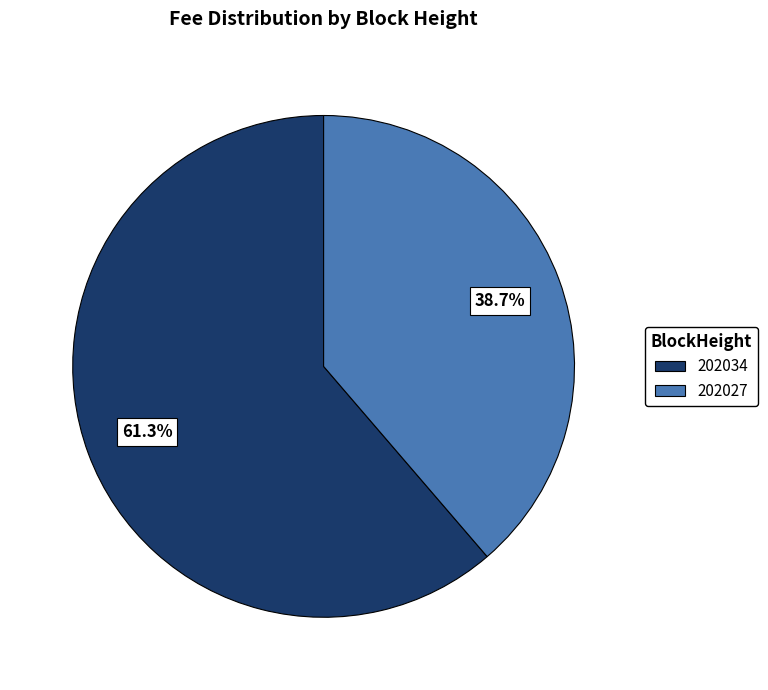

To the nearest percent, what portion does 202034 represent?

61%